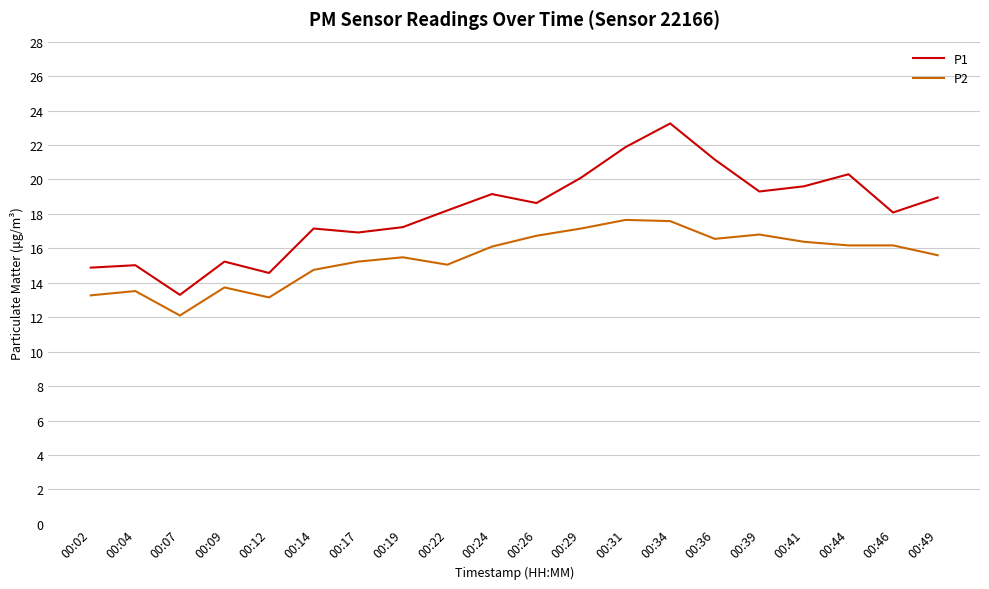

What is the difference between the highest and lowest values at 00:26?

1.9